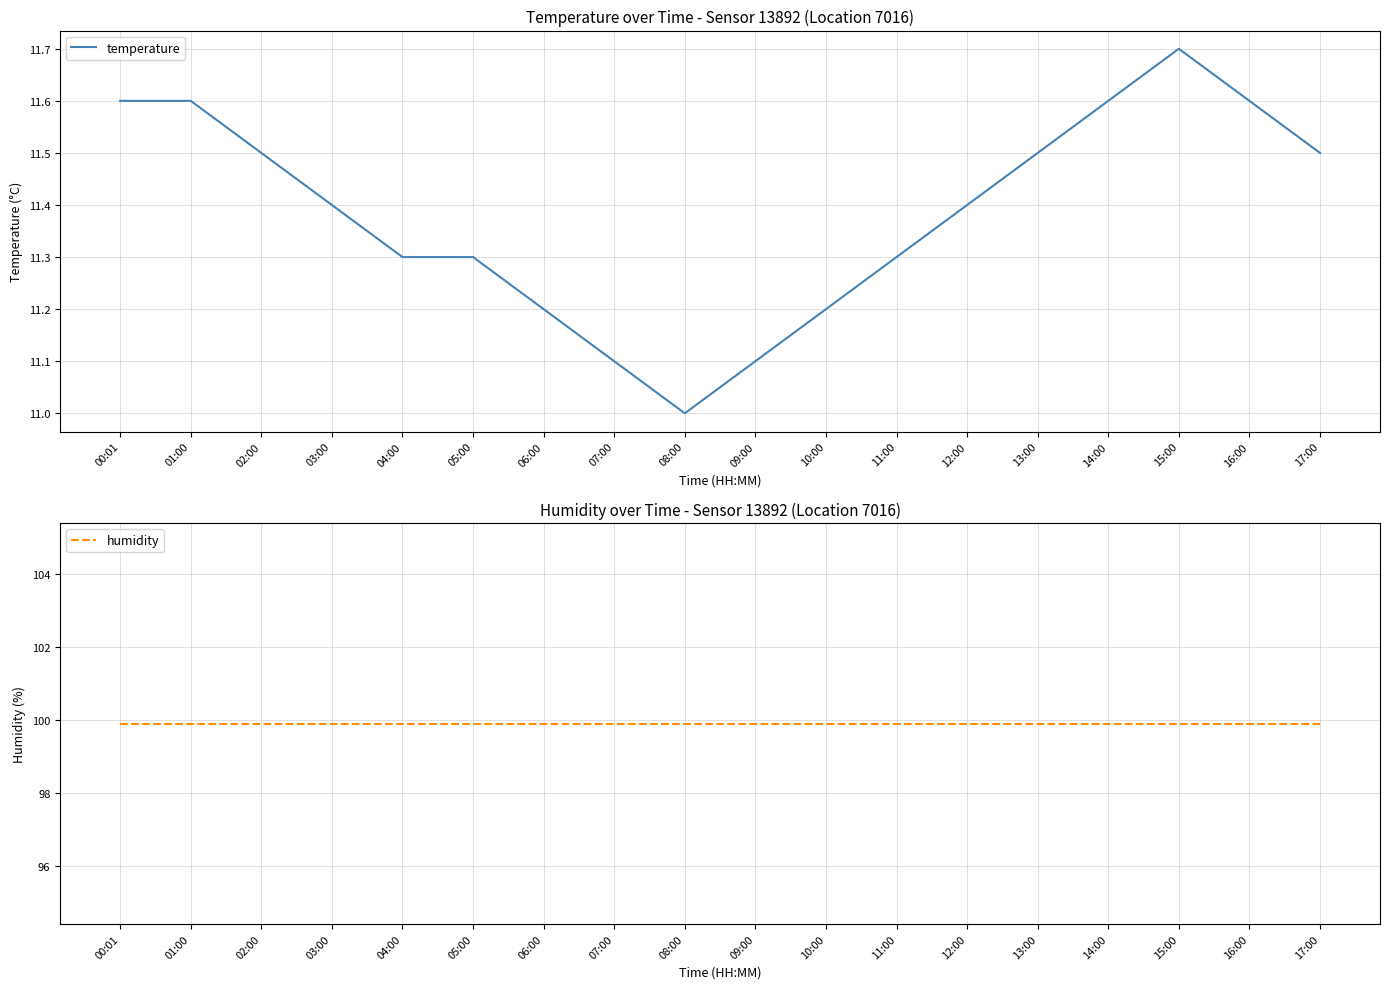

What is the difference between the maximum and minimum values in the temperature series?

0.7